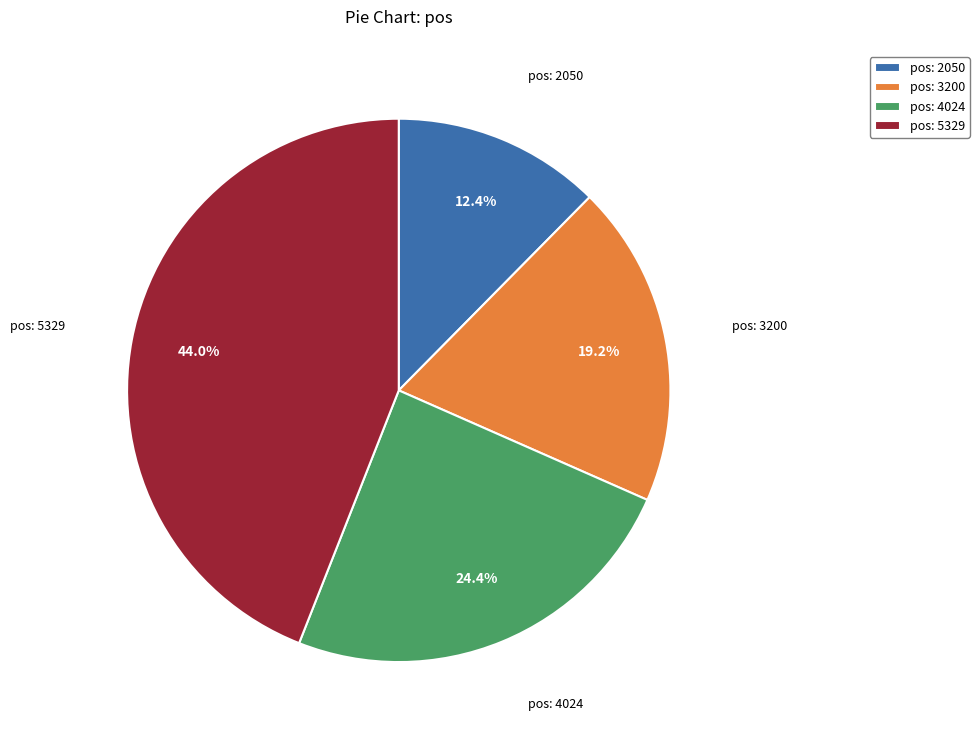

Between pos: 2050 and pos: 4024, which is larger?

pos: 4024